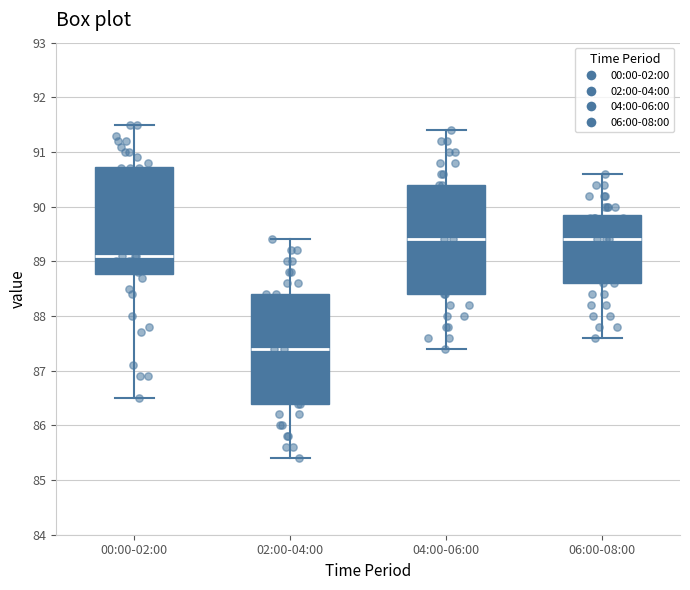

Where does the lower whisker of the box for 00:00-02:00 end on the y-axis? The values are not printed on the chart, so give them approximately, as read against the axis.

86.5